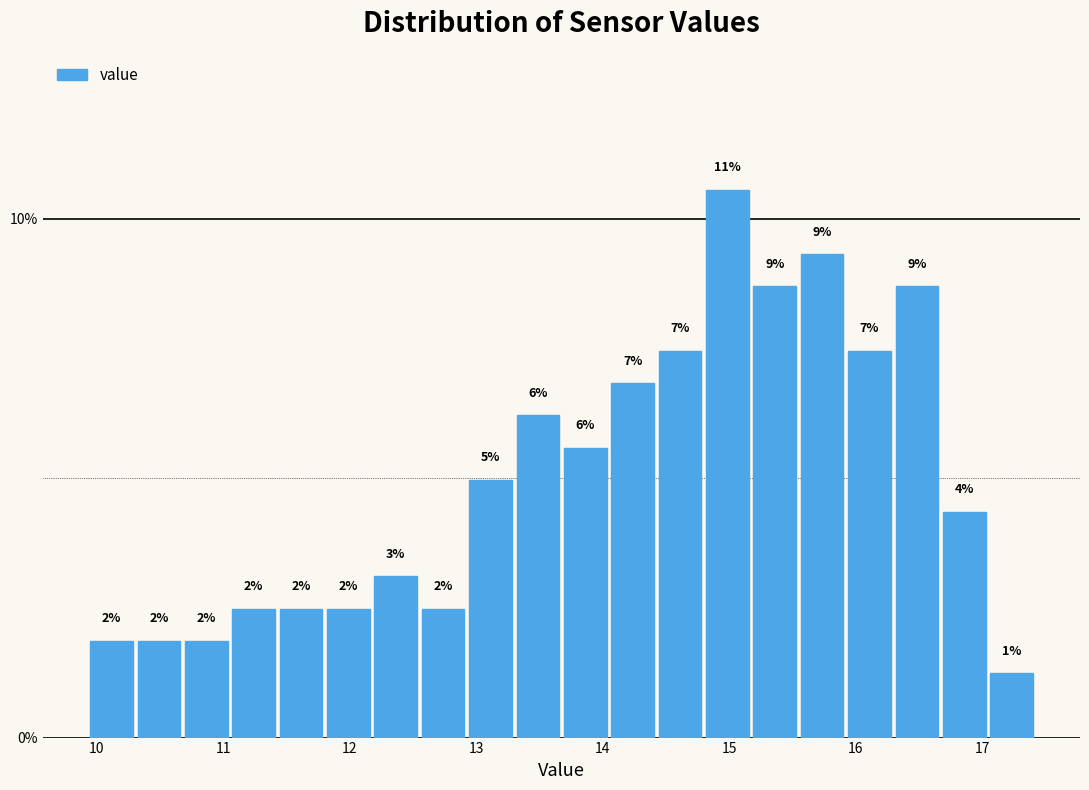

Read against the x-axis, roughly where is the centre of the tallest bar?

15.0